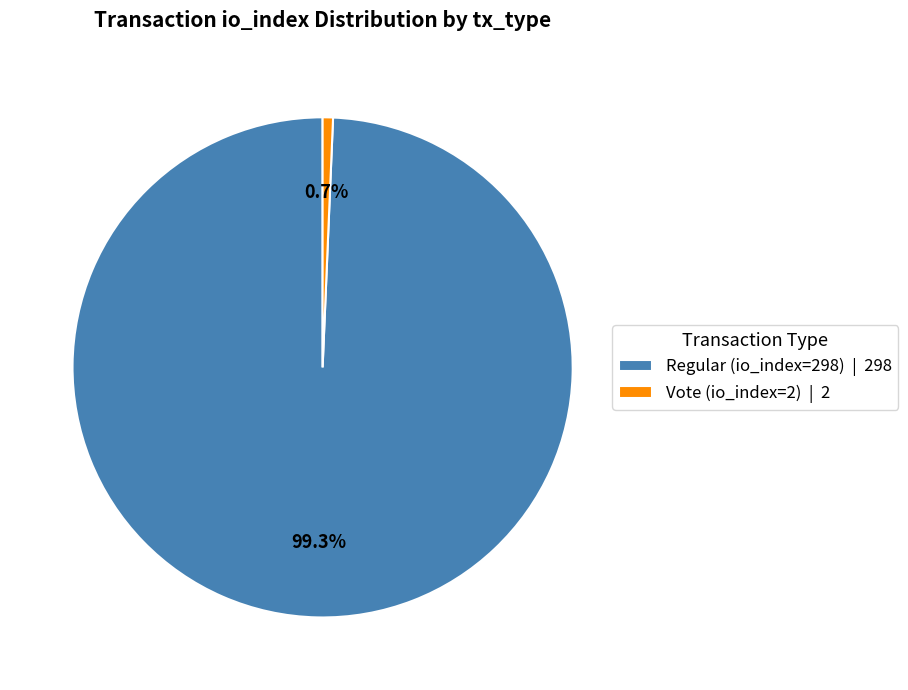

Rank the categories by value from highest to lowest.

Regular (io_index=298), Vote (io_index=2)